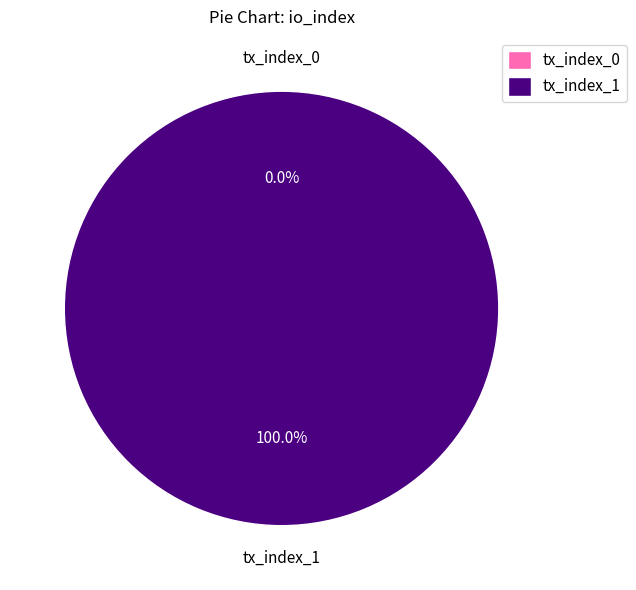

Which category has the smallest portion of the pie?

tx_index_0